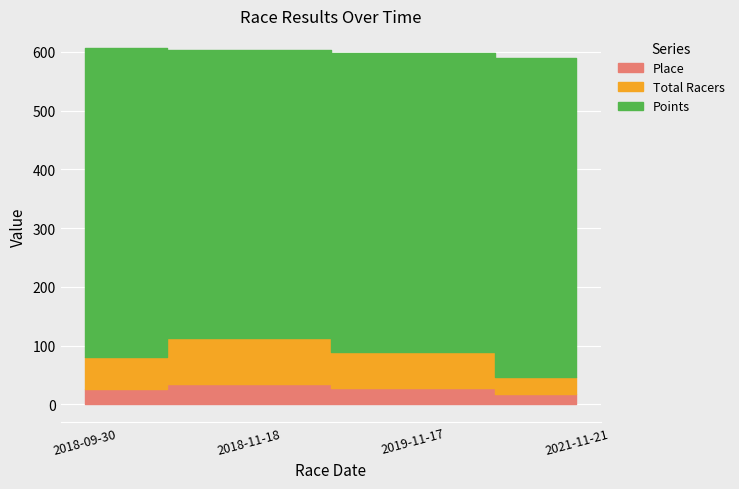

Reading right to left, transcribe all the data shown in this chart.

Place: 2021-11-21=17.0	2019-11-17=28.0	2018-11-18=35.0	2018-09-30=26.0
Total Racers: 2021-11-21=29.0	2019-11-17=61.0	2018-11-18=78.0	2018-09-30=55.0
Points: 2021-11-21=544.2	2019-11-17=508.8	2018-11-18=489.9	2018-09-30=525.5